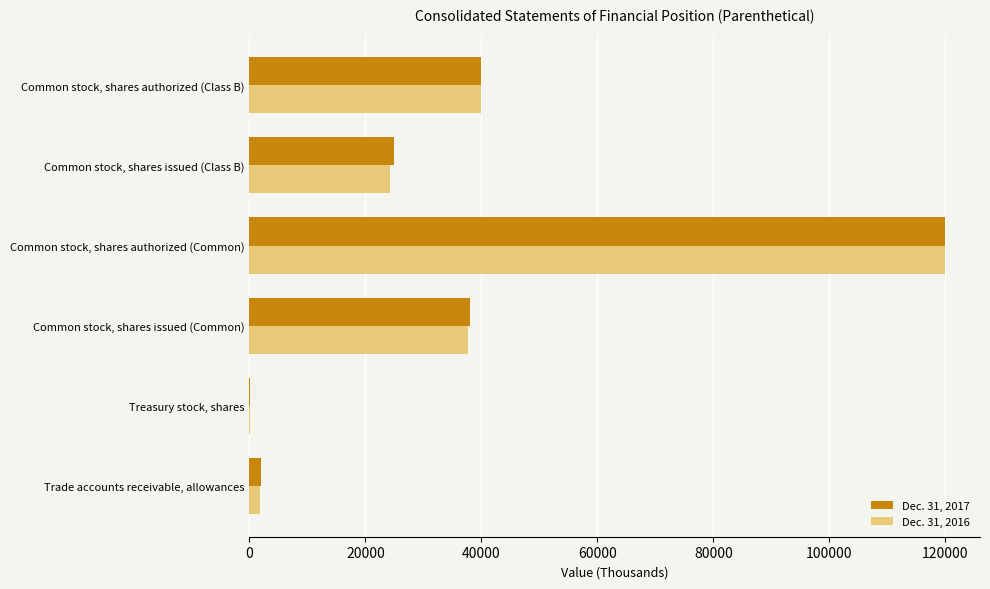

Is the value of Dec. 31, 2017 at Treasury stock, shares greater than the value of Dec. 31, 2016 at Common stock, shares issued (Common)?

No